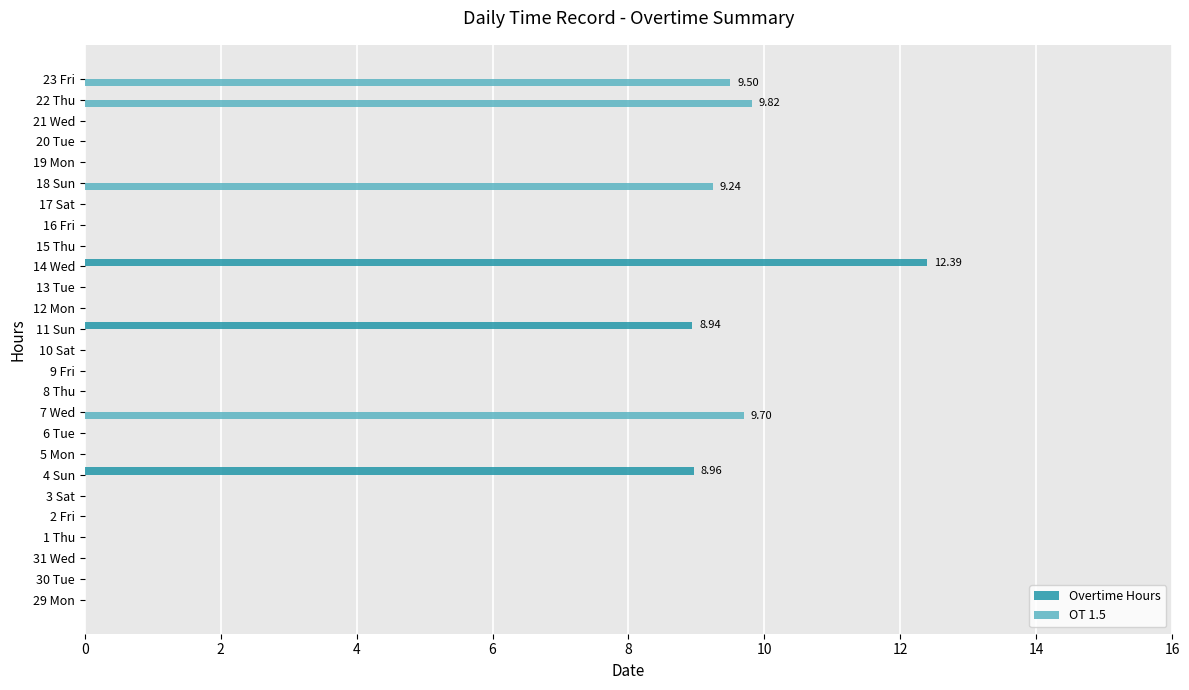

Is the value of OT 1.5 at 1 Thu greater than the value of Overtime Hours at 14 Wed?

No